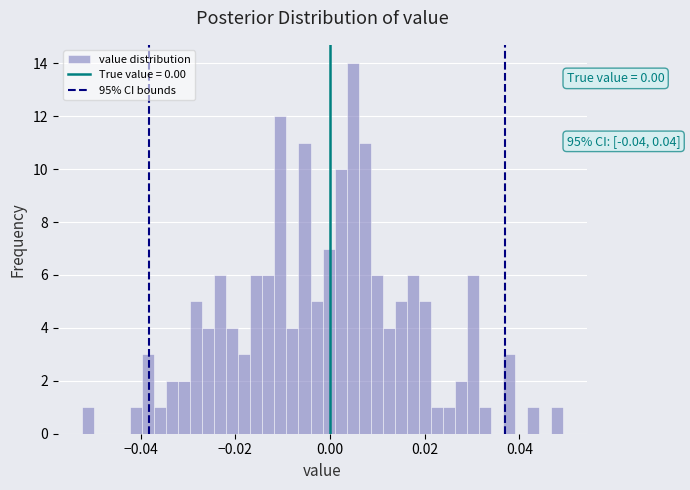

Around what value on the x-axis is the tallest bar? Give the approximate position of its centre, as read against the axis.

0.004